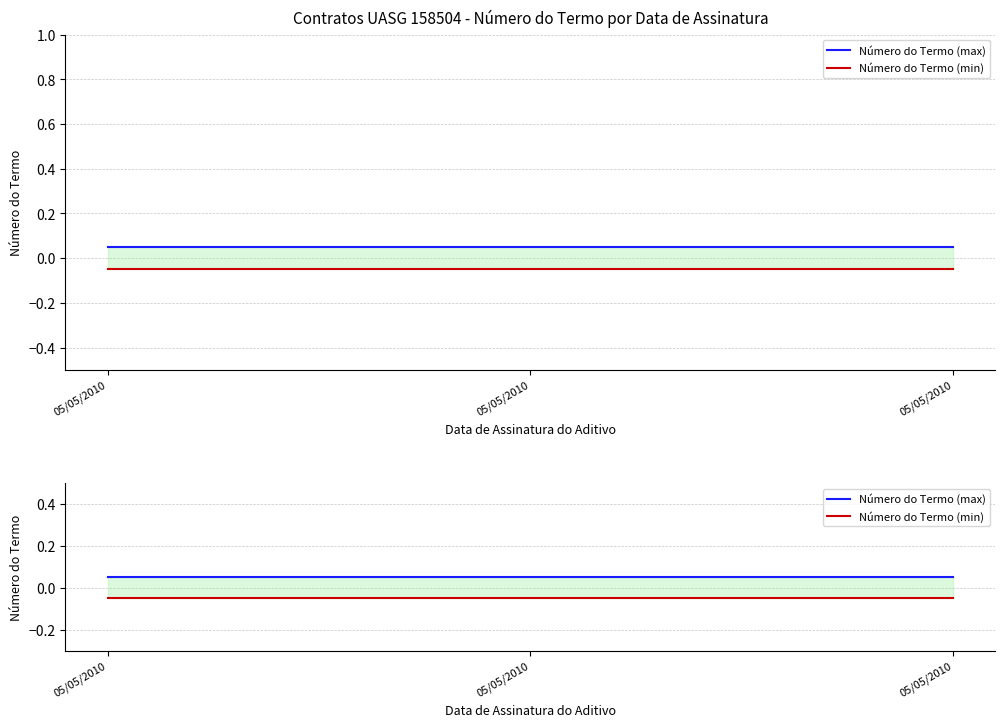

What is the value of the Número do Termo (max) point at the 1st from the left?

0.1